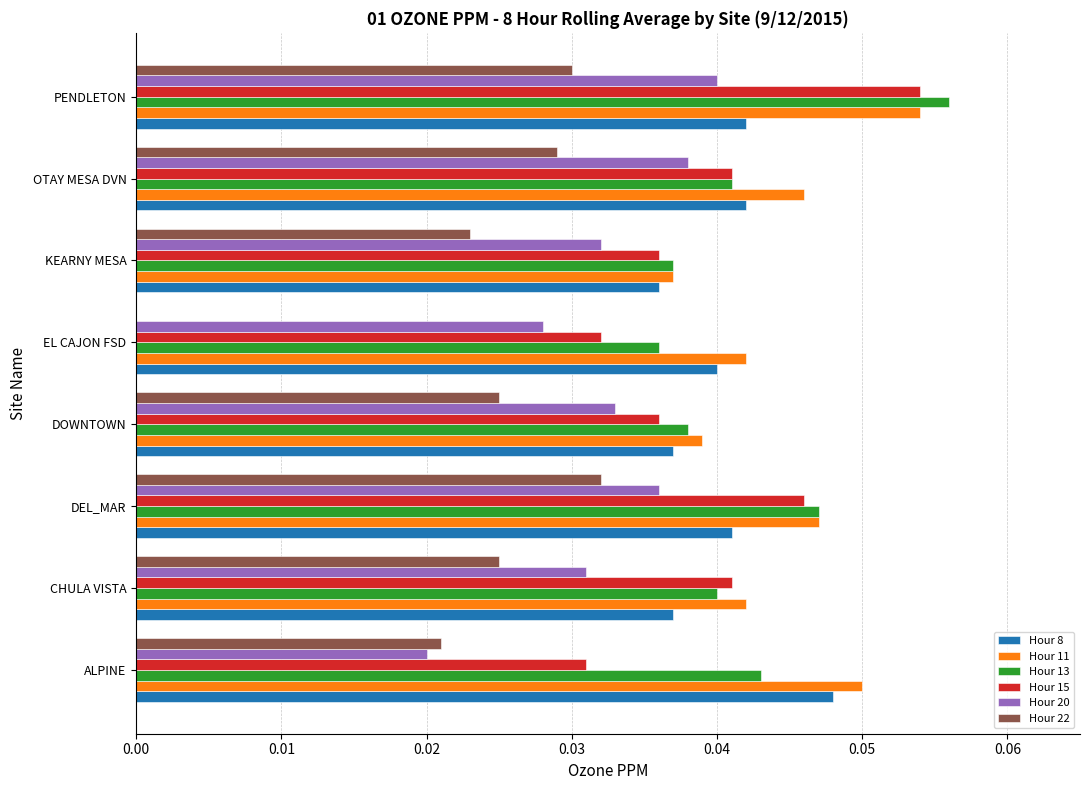

The Hour 15 series shows 0.0 at OTAY MESA DVN. True or false?

True